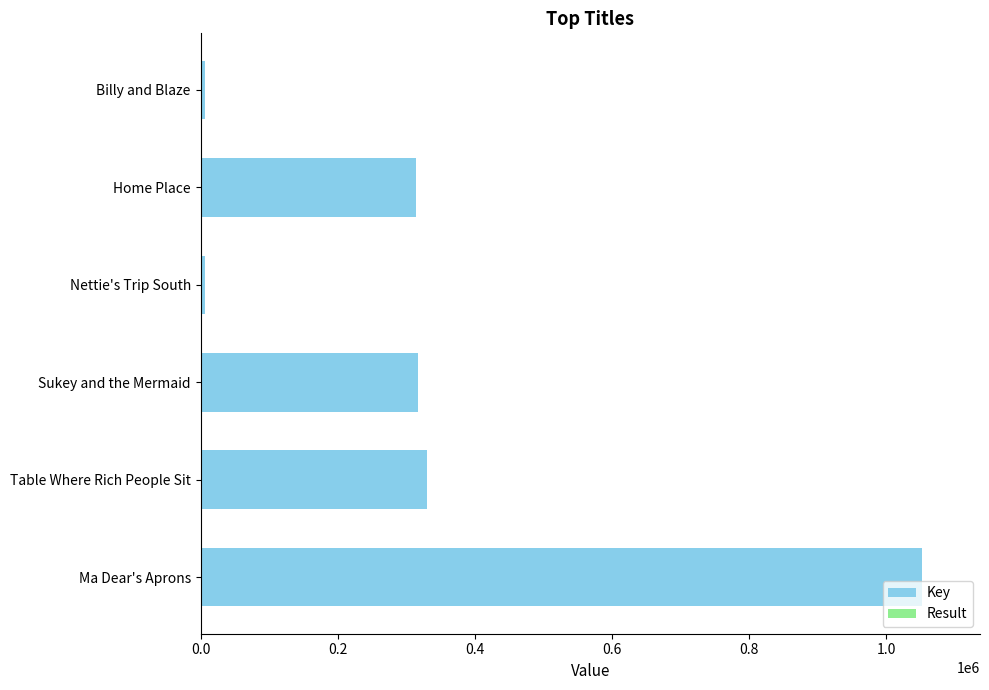

How many groups of bars are there?

6